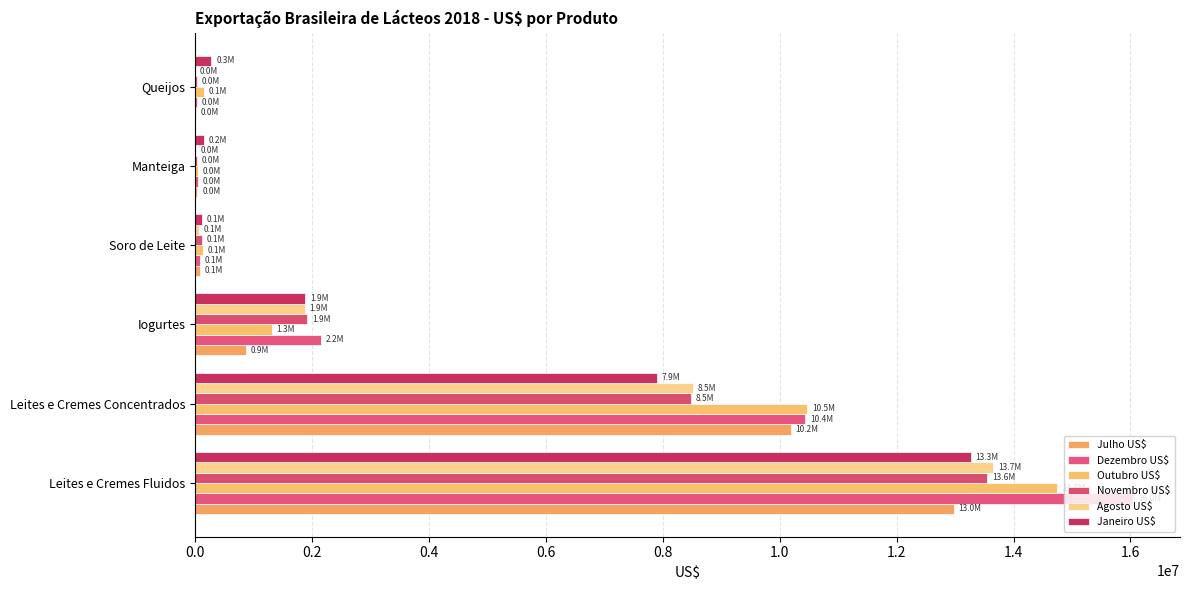

What are all the series names shown in the legend?

Julho US$, Dezembro US$, Outubro US$, Novembro US$, Agosto US$, Janeiro US$